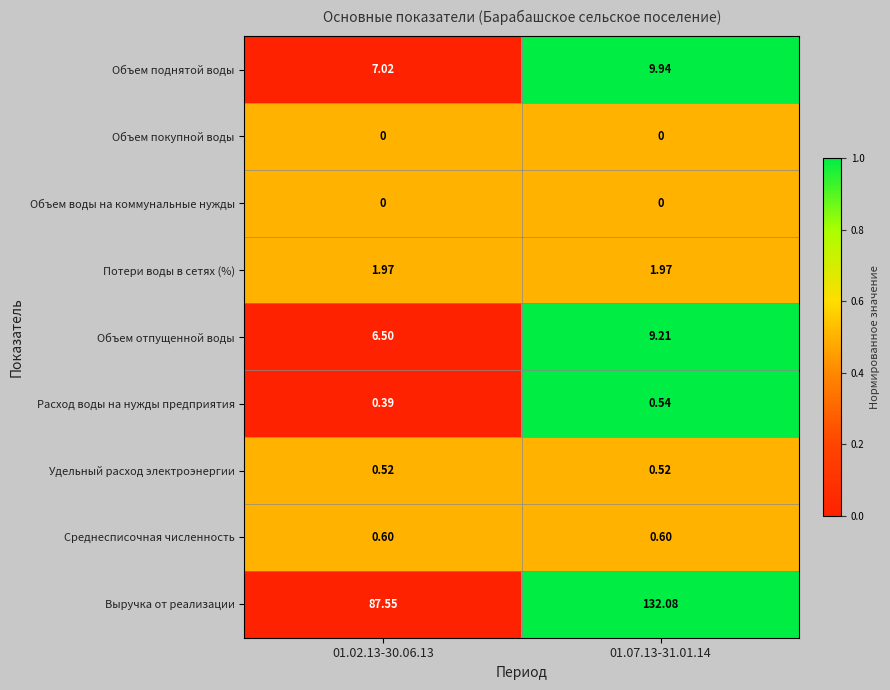

Which series has the largest range (max minus min)?

Выручка от реализации